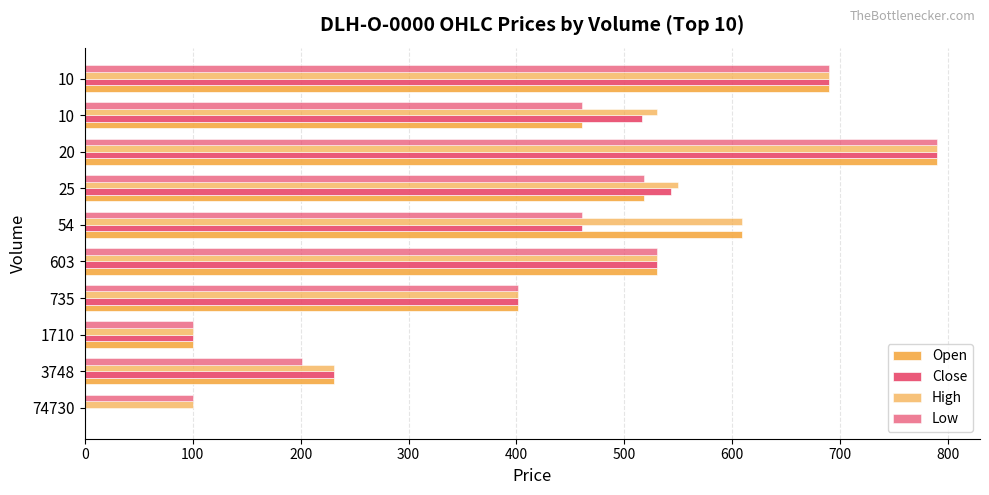

What is the highest value of the Low series?

790.0